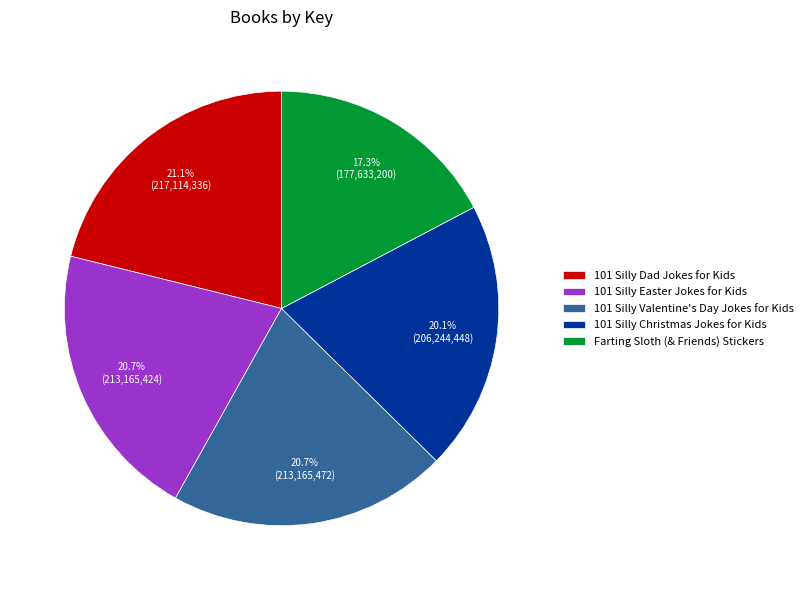

What portion of the pie excludes Farting Sloth (& Friends) Stickers?

82.7%